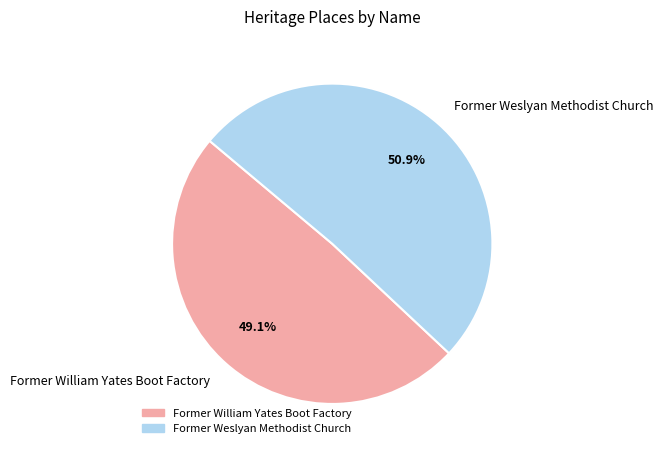

How many slices are in this pie chart?

2